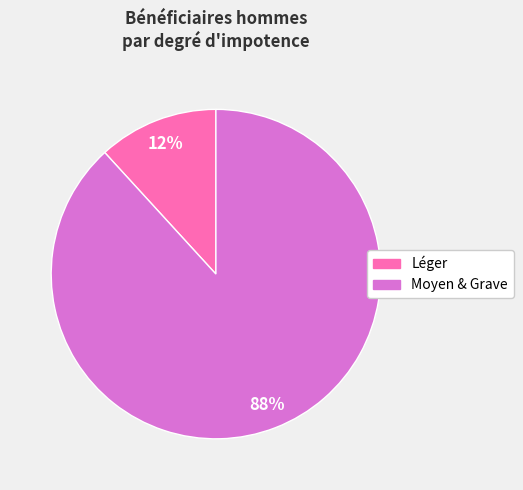

Is there any slice that represents more than half of the pie?

Yes